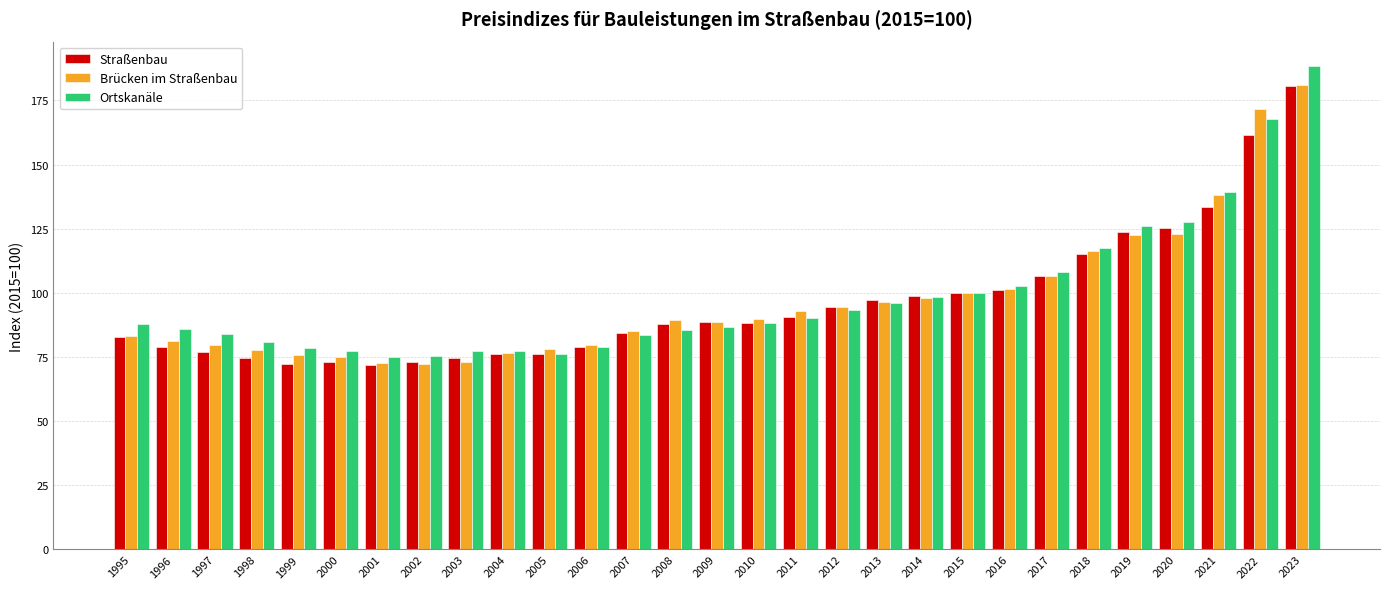

What are all the series names shown in the legend?

Straßenbau, Brücken im Straßenbau, Ortskanäle